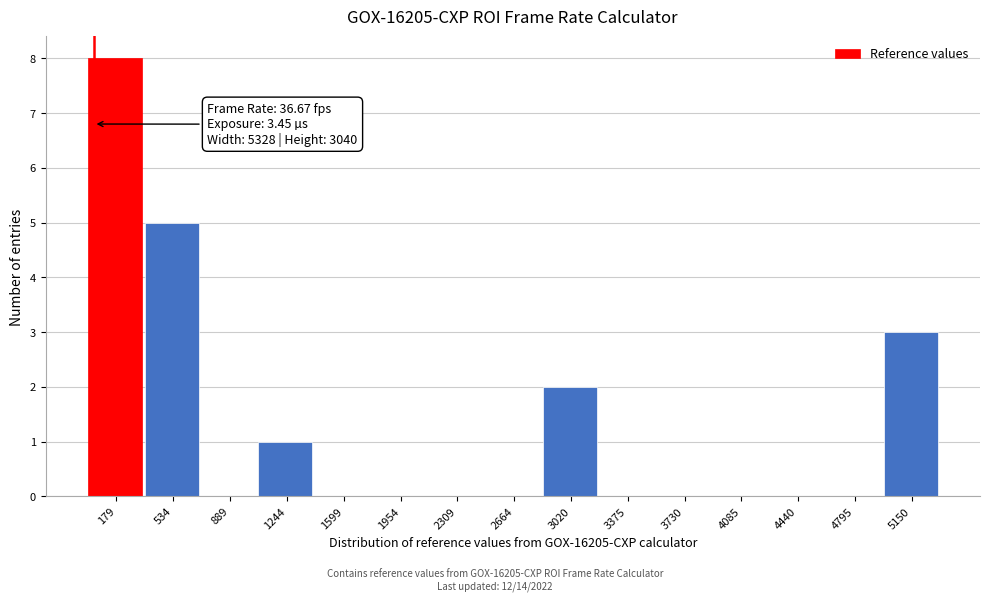

Which range on the x-axis has the tallest bar?

0 to 350